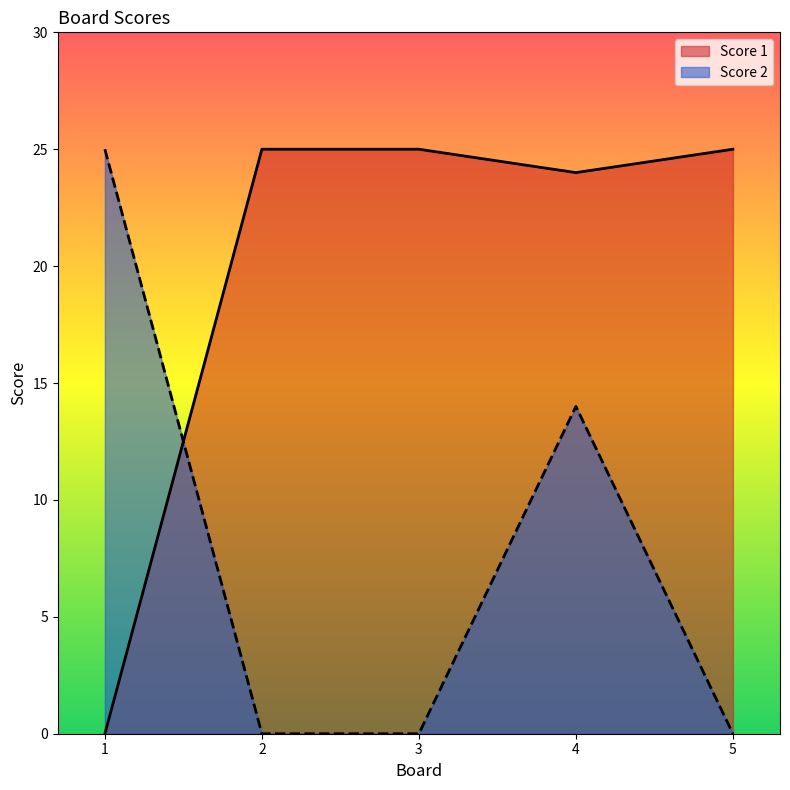

Reading left to right, list all the values displayed in this chart.

Score 1: 1=0	2=25	3=25	4=24	5=25
Score 2: 1=25	2=0	3=0	4=14	5=0